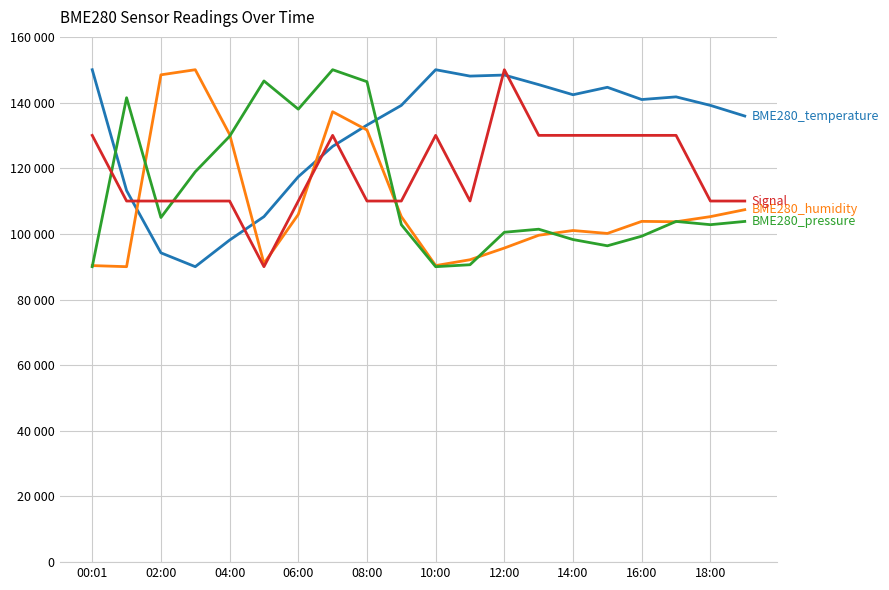

Does the chart display data point markers on the line(s)?

No